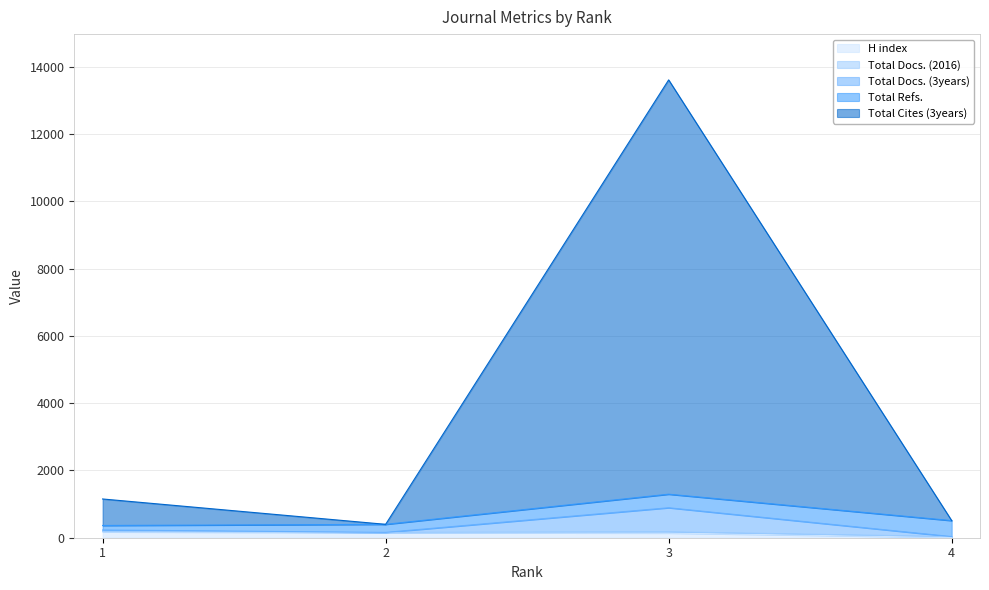

Does the chart display data point markers on the line(s)?

No